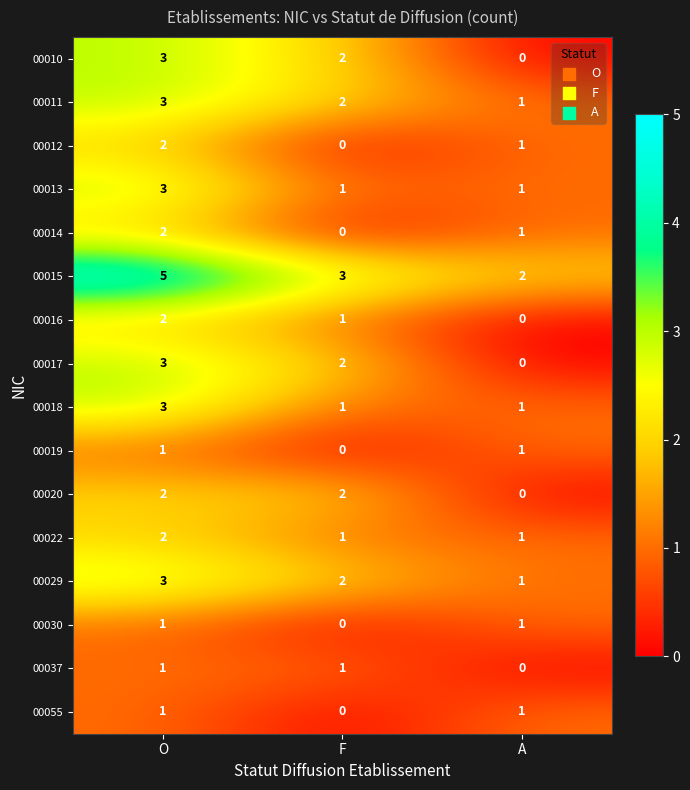

Count the 00010 values in the range 0 to 3.

3